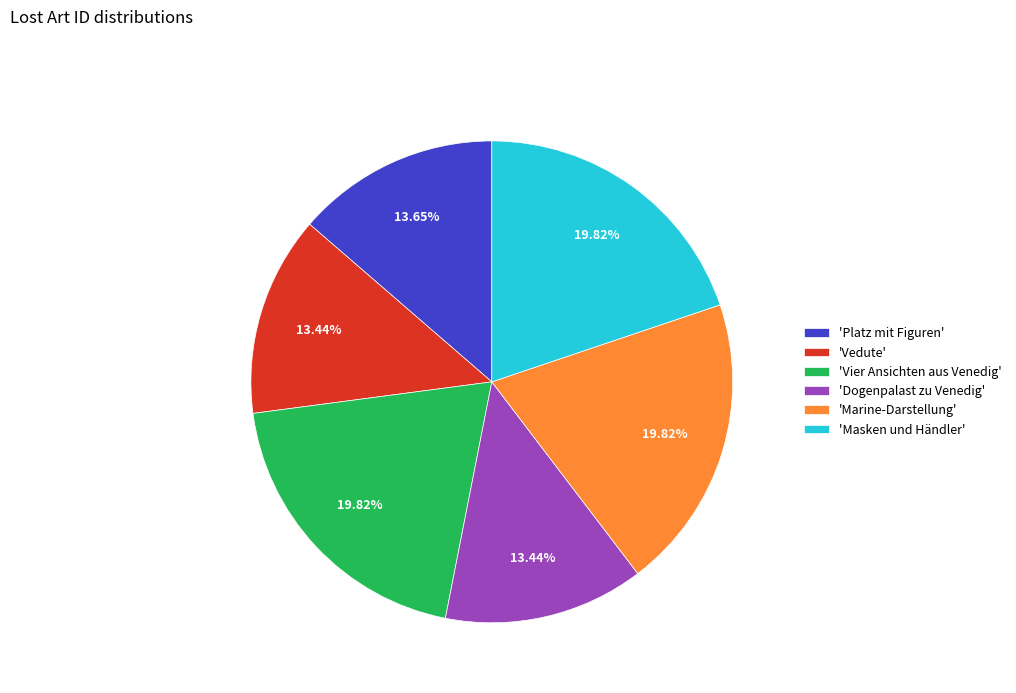

Does any single category account for the majority?

No